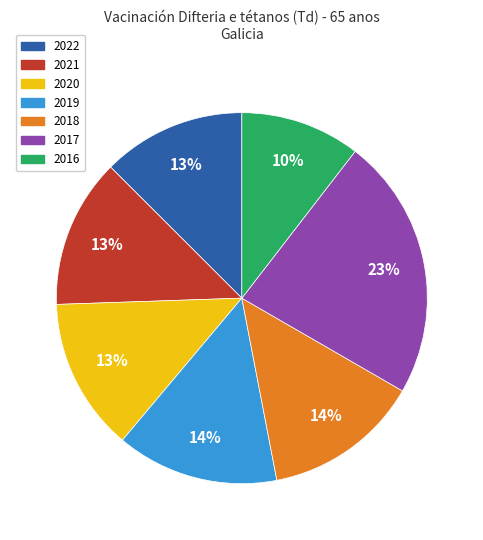

Is the sum of 2018 and 2016 greater than half?

No